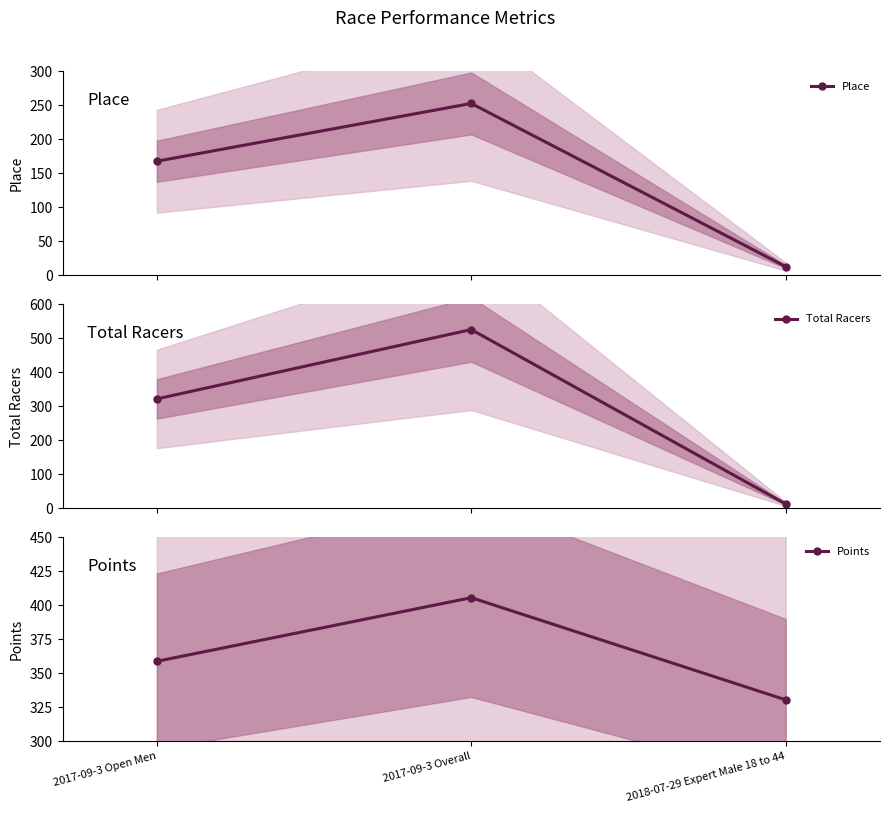

What is the lowest value of the Place series?

13